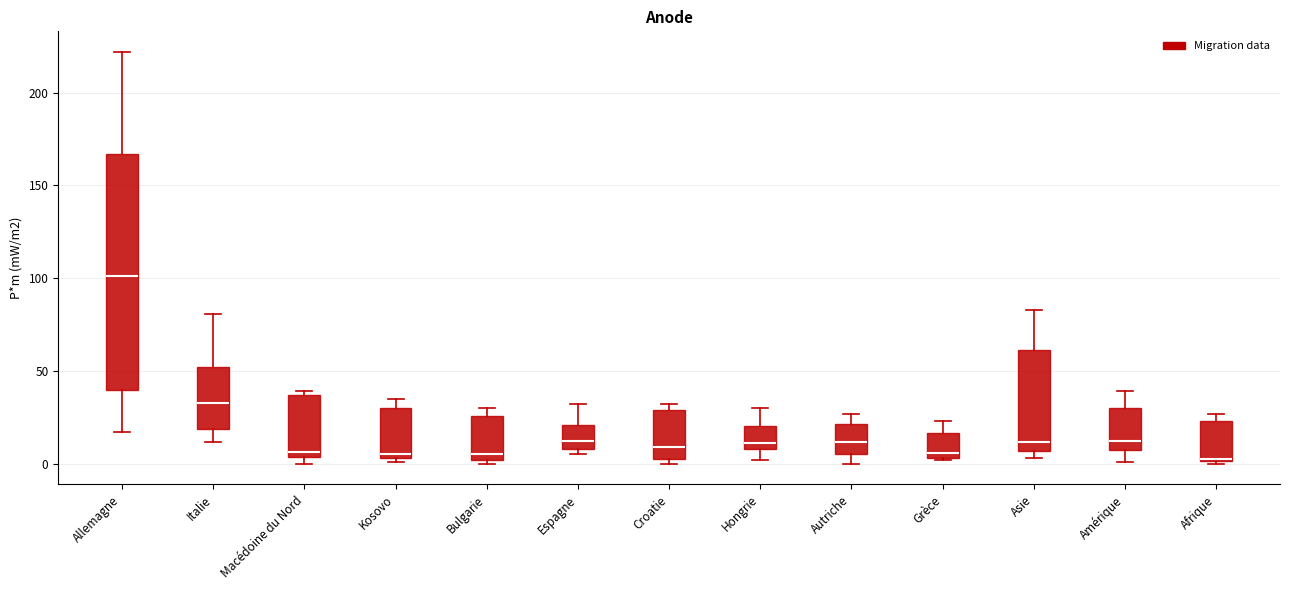

Reading left to right, read every box against the y-axis: the position of its median line, the range the box covers, and the ends of its whiskers. The values are not printed on the chart, so give them approximately, as read against the axis.

Allemagne: median 100, box 40 to 165, whiskers 15 to 220
Italie: median 35, box 20 to 50, whiskers 10 to 80
Macédoine du Nord: median 5 (just above the box's lower edge), box 5 to 35, whiskers 0 to 40
Kosovo: median 5 (just above the box's lower edge), box 5 to 30, whiskers 0 to 35
Bulgarie: median 5, box 0 to 25, whiskers 0 (just below the box's lower edge) to 30
Espagne: median 15, box 10 to 20, whiskers 5 to 30
Croatie: median 10, box 5 to 30, whiskers 0 to 30 (just above the box's upper edge)
Hongrie: median 10 (just above the box's lower edge), box 10 to 20, whiskers 0 to 30
Autriche: median 10, box 5 to 20, whiskers 0 to 25
Grèce: median 5 (just above the box's lower edge), box 5 to 15, whiskers 0 to 25
Asie: median 10, box 5 to 60, whiskers 5 (just below the box's lower edge) to 85
Amérique: median 15, box 5 to 30, whiskers 0 to 40
Afrique: median 5, box 0 to 25, whiskers 0 to 25 (just above the box's upper edge)